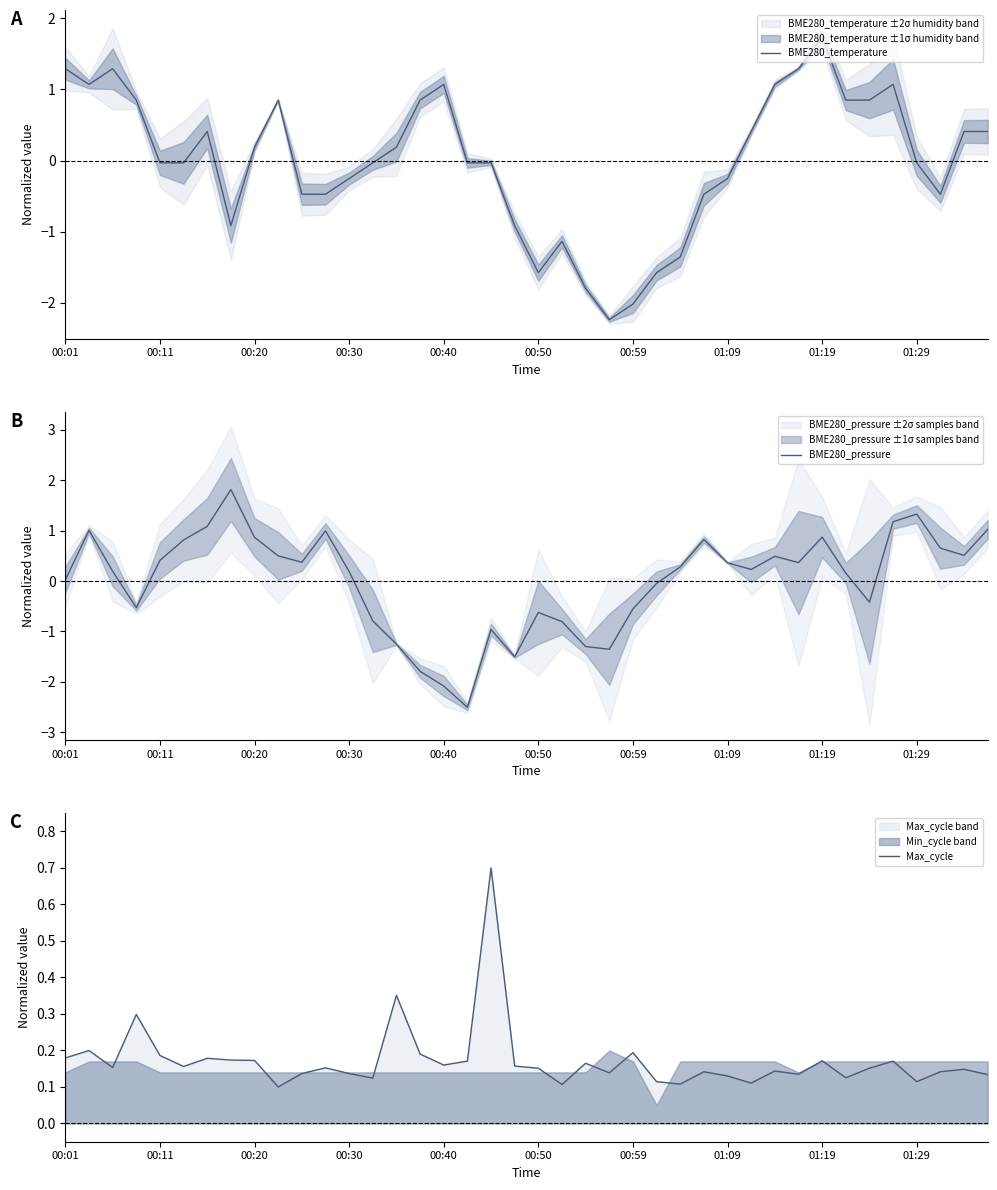

What is the highest value of the Max_cycle series?

0.7